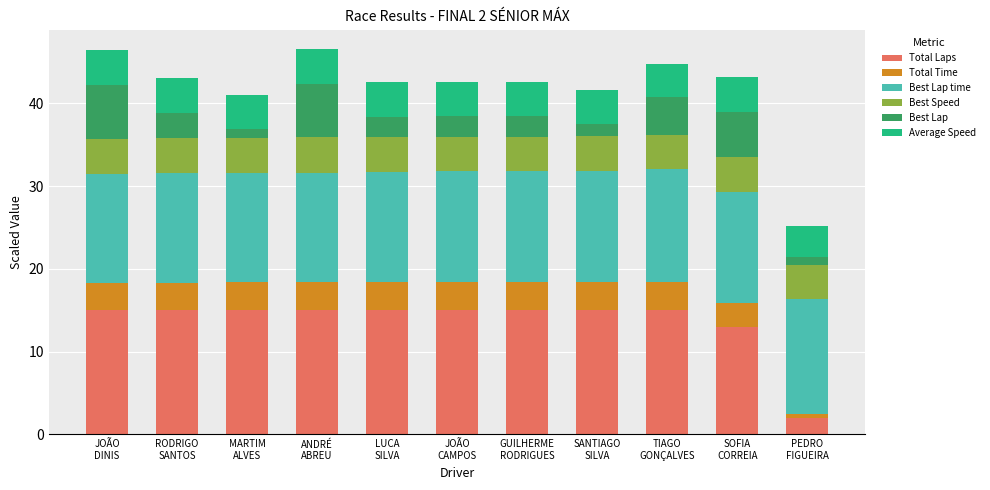

What is the maximum value for Total Laps?

15.0